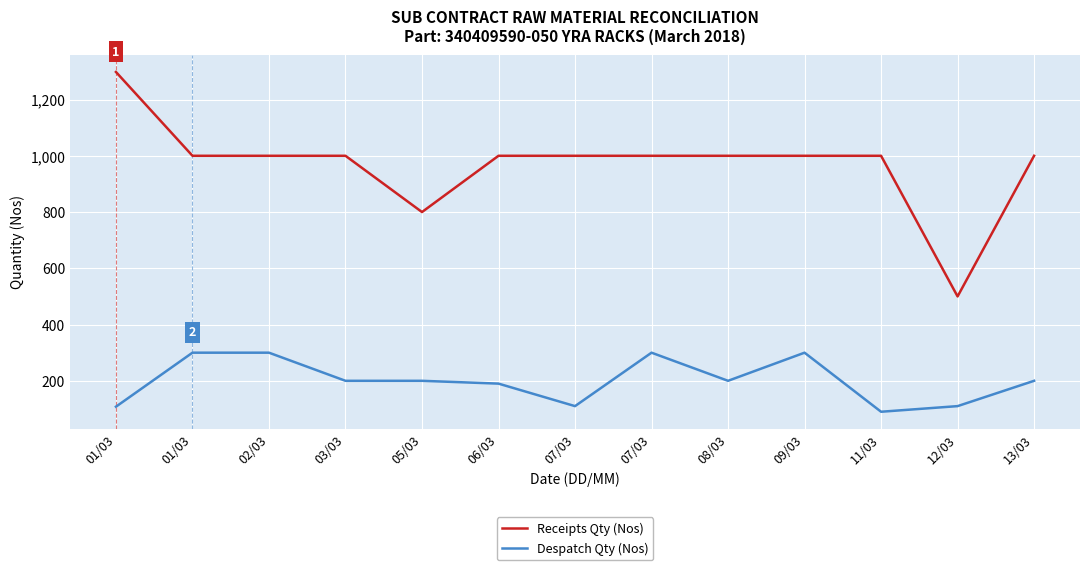

What is the lowest value of the Despatch Qty (Nos) series?

90